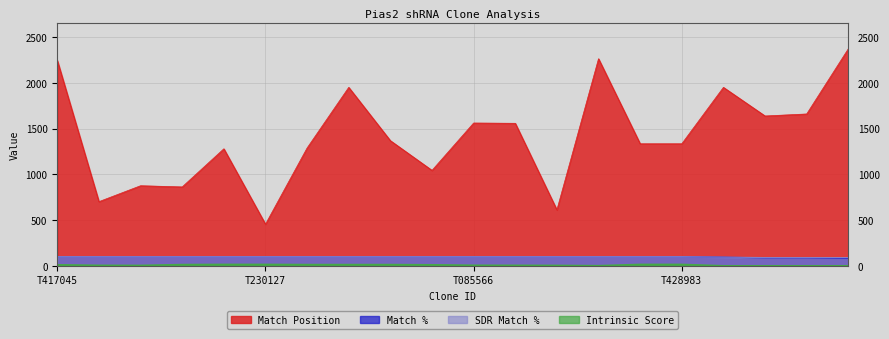

The value of Match Position at TRCN0000085565 is 2582.3. True or false?

False